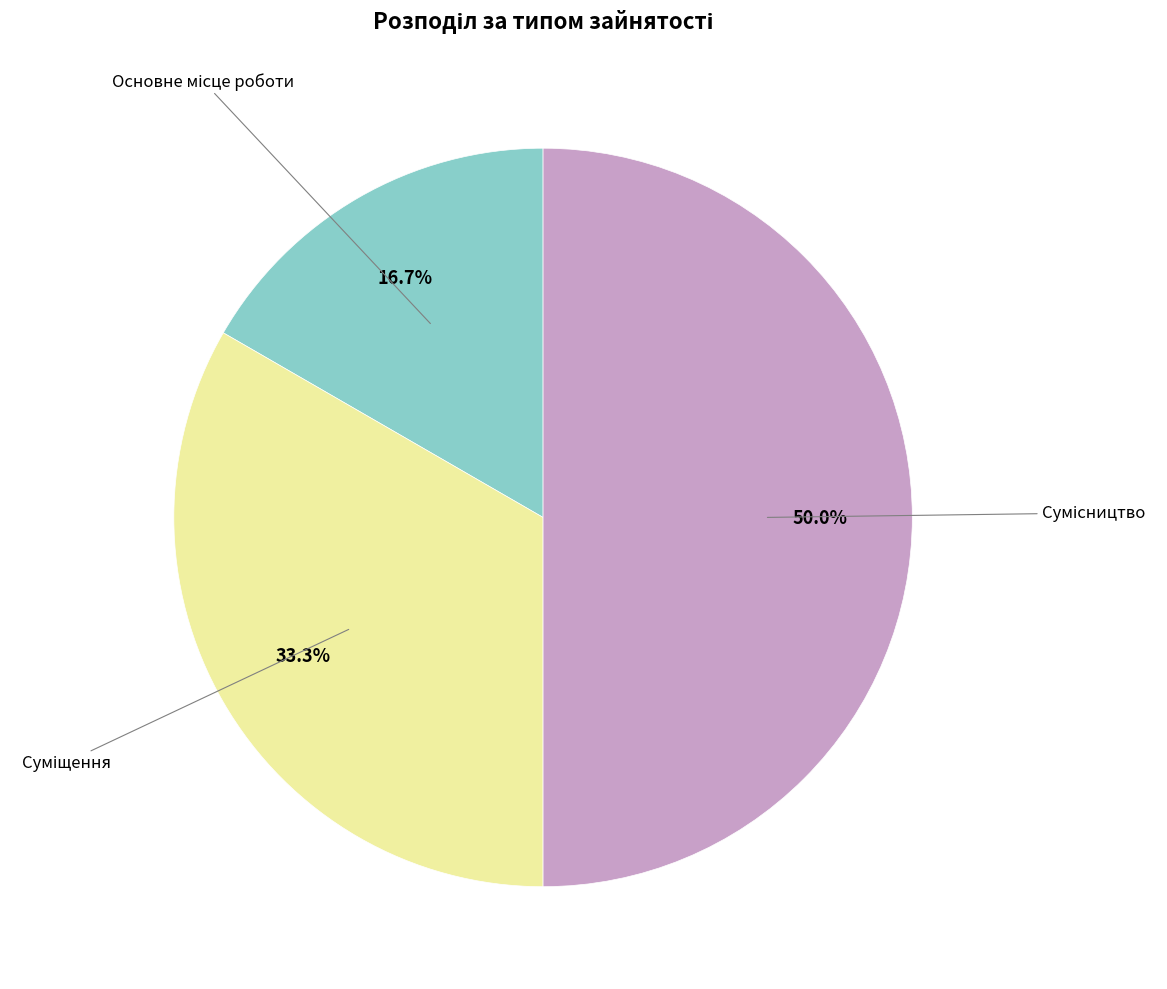

Count the number of slices in the pie.

3